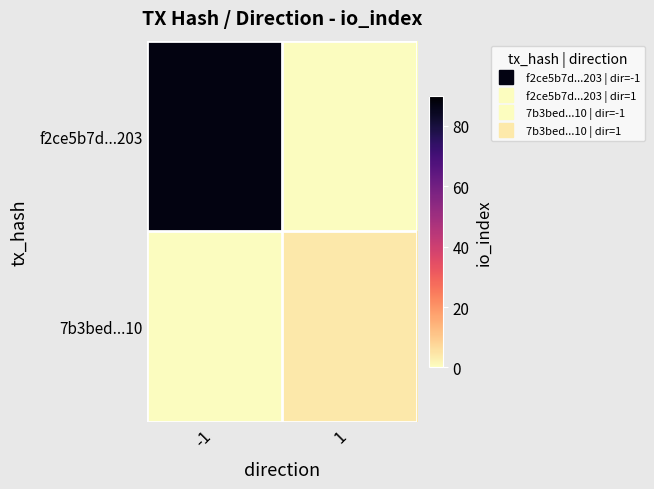

How many series are shown in this chart?

2